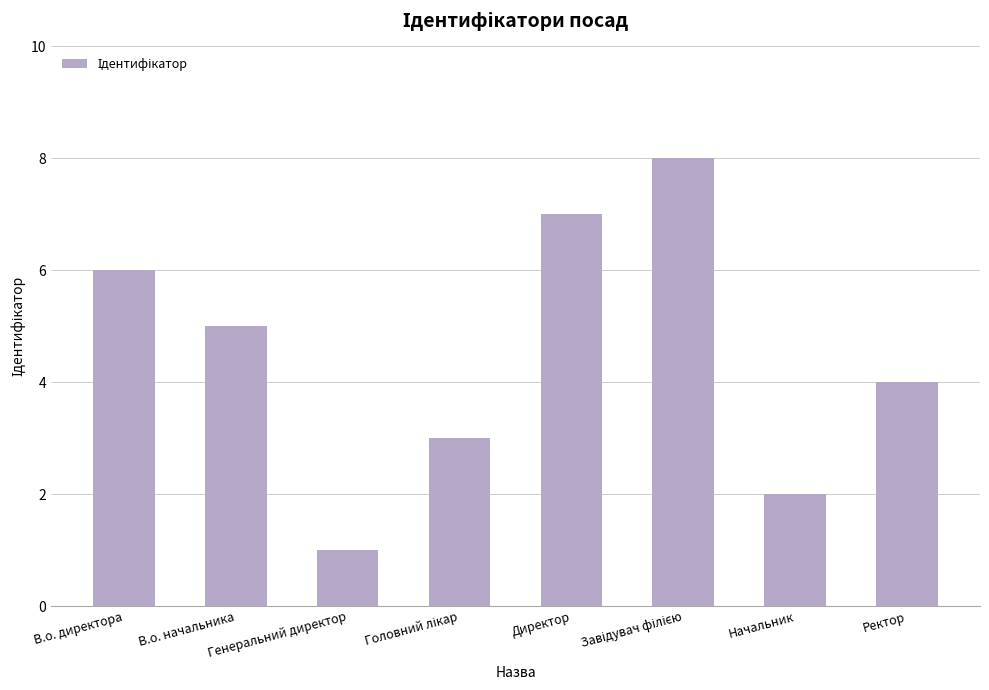

The value at В.о. директора is 9. True or false?

False